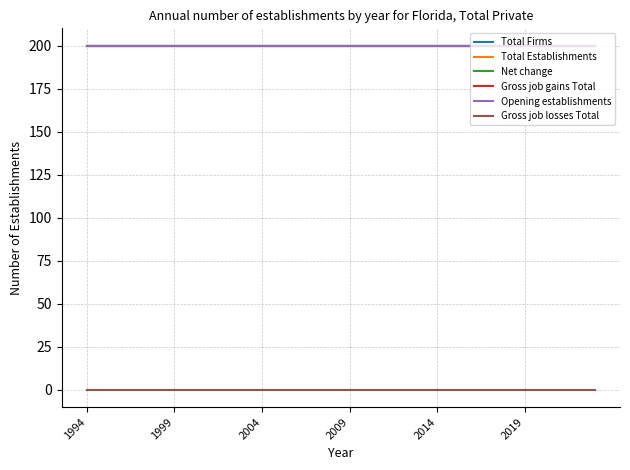

Reading left to right, transcribe all the data shown in this chart.

Total Firms: 200	200	200	200	200	200	200	200	200	200	200	200	200	200	200	200	200	200	200	200	200	200	200	200	200	200	200	200	200	200
Total Establishments: 200	200	200	200	200	200	200	200	200	200	200	200	200	200	200	200	200	200	200	200	200	200	200	200	200	200	200	200	200	200
Net change: 200	200	200	200	200	200	200	200	200	200	200	200	200	200	200	200	200	200	200	200	200	200	200	200	200	200	200	200	200	200
Gross job gains Total: 200	200	200	200	200	200	200	200	200	200	200	200	200	200	200	200	200	200	200	200	200	200	200	200	200	200	200	200	200	200
Opening establishments: 200	200	200	200	200	200	200	200	200	200	200	200	200	200	200	200	200	200	200	200	200	200	200	200	200	200	200	200	200	200
Gross job losses Total: 0	0	0	0	0	0	0	0	0	0	0	0	0	0	0	0	0	0	0	0	0	0	0	0	0	0	0	0	0	0